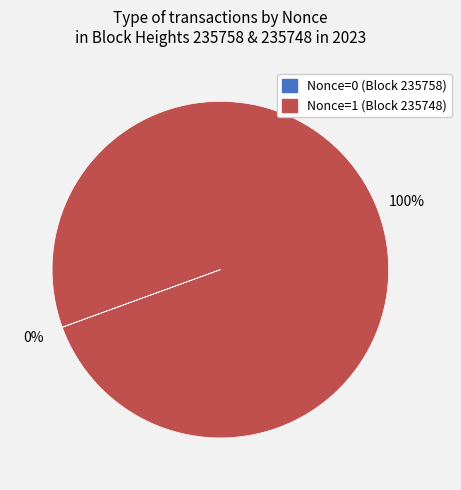

To the nearest percent, what is the difference between the largest and smallest slice percentages?

100%